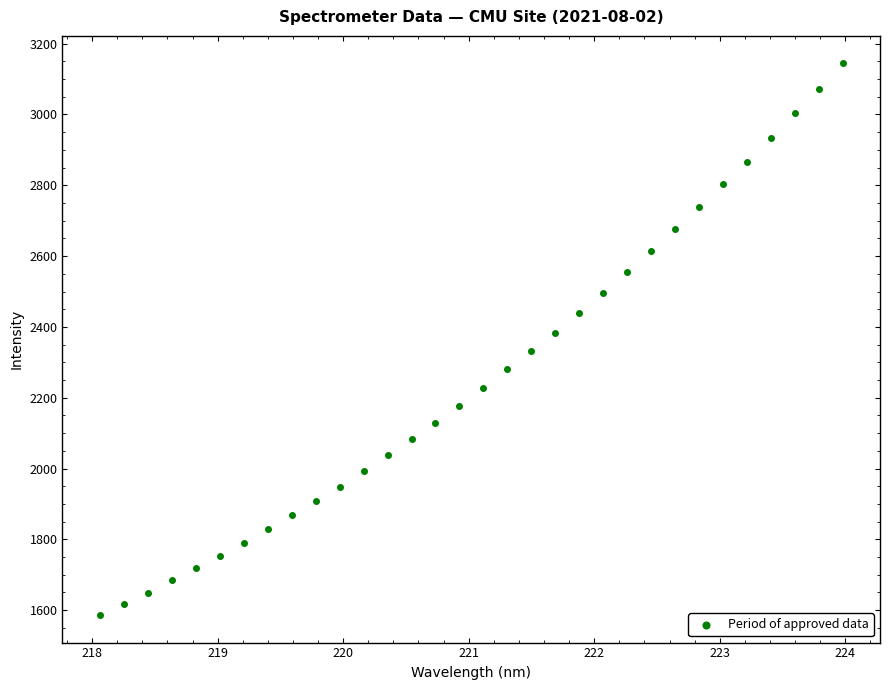

What is the range of Y values (max minus min)?

1557.6